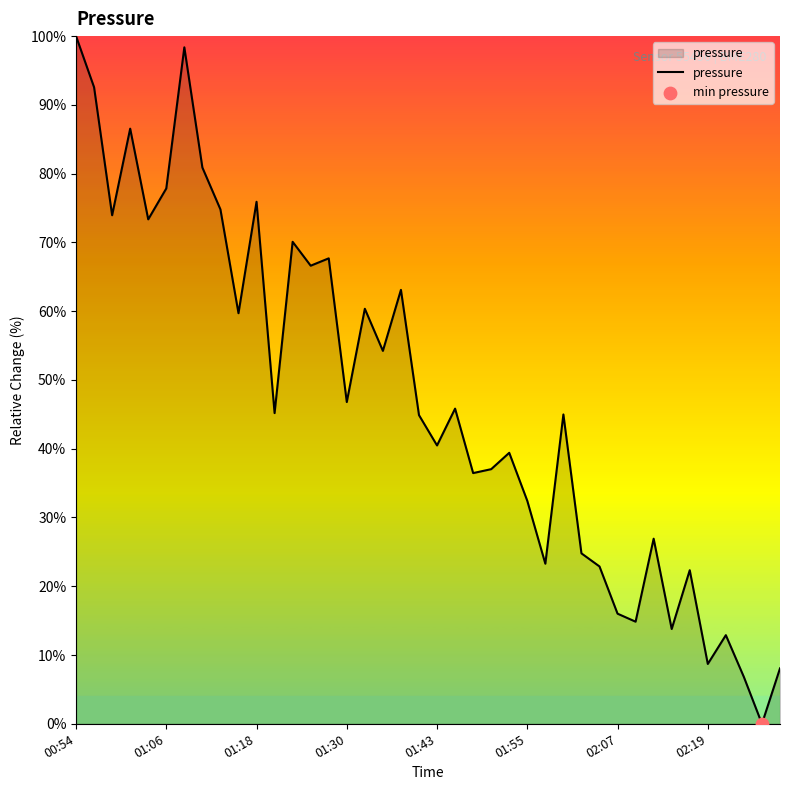

What is the maximum value shown in the chart?

100.0